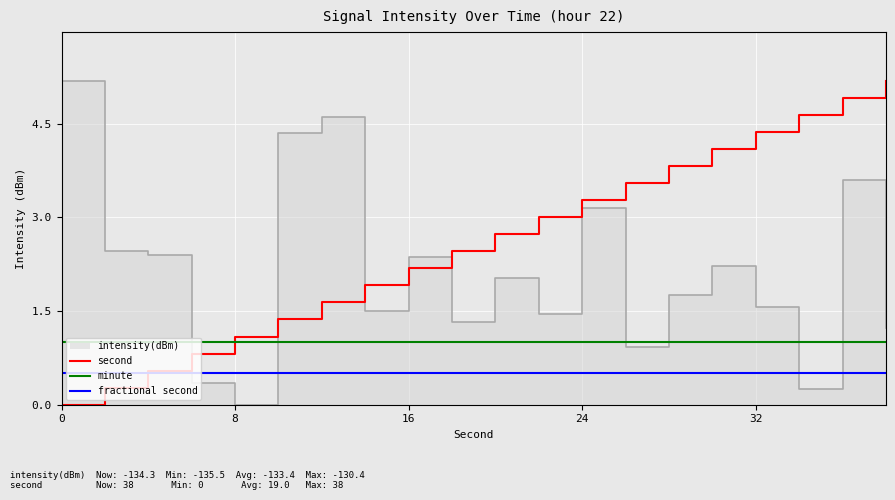

The second series shows -3.2 at 0. True or false?

False